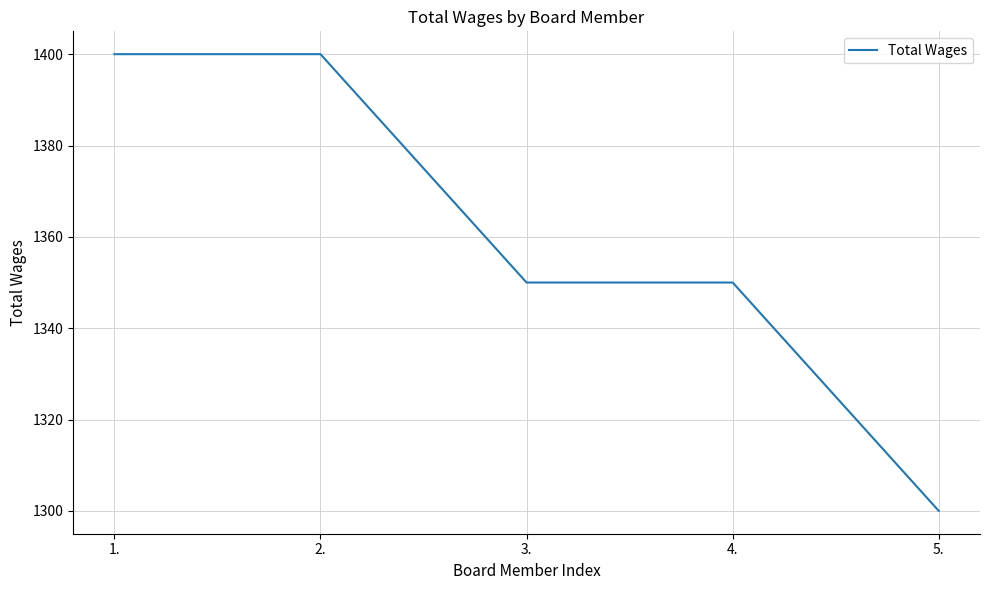

How many lines are shown in the chart?

1